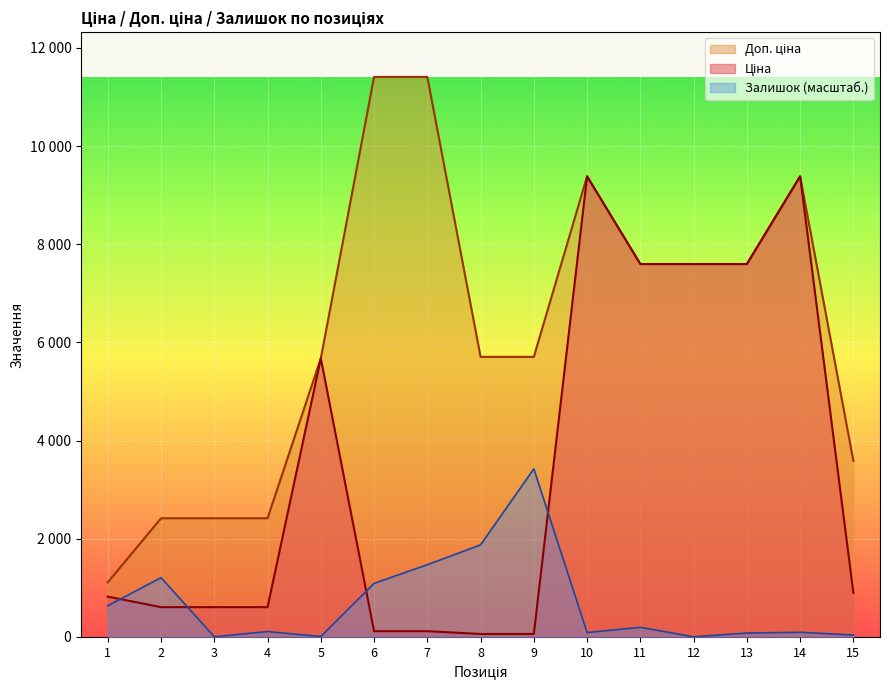

Does the chart display data point markers on the line(s)?

No